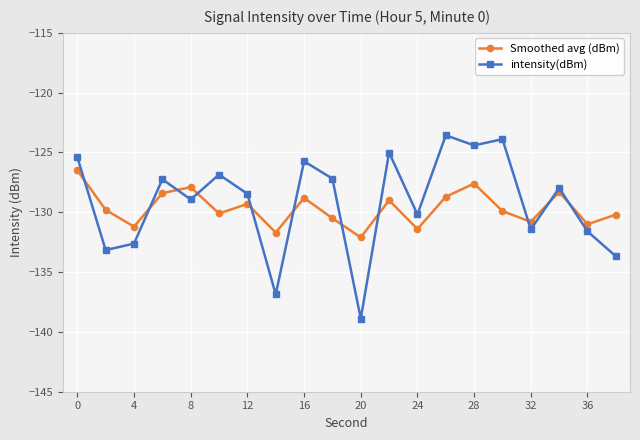

What is the smallest value displayed?

-138.9